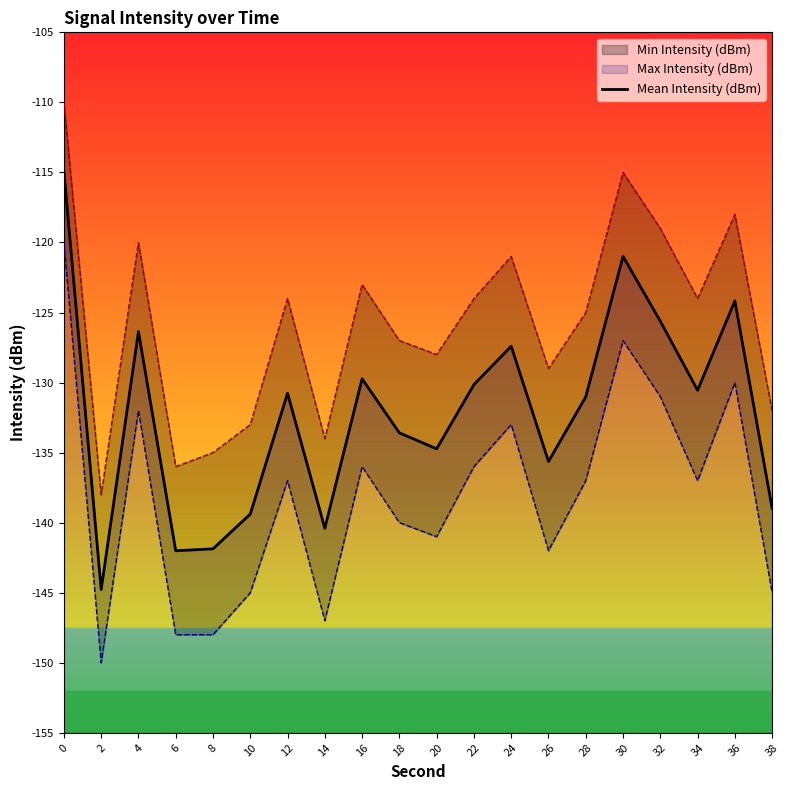

True or false: the data has more than 2 interior local peaks.

True